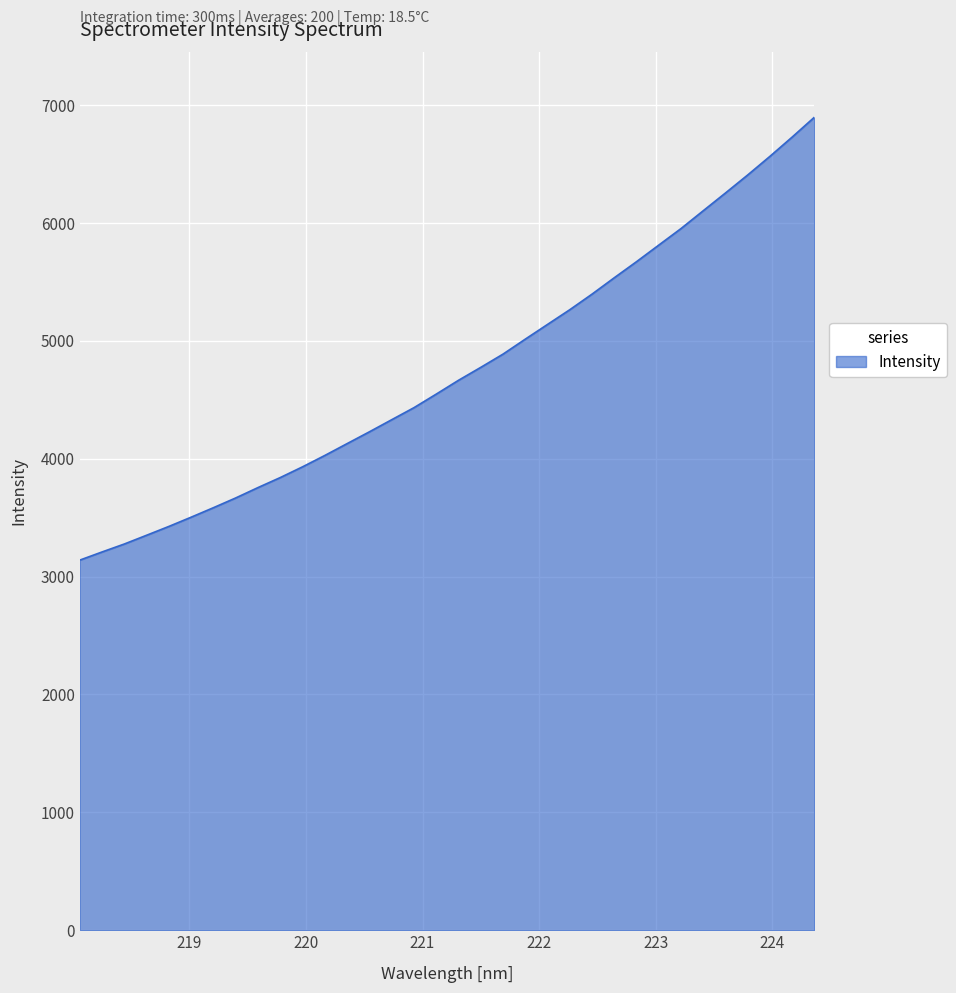

What is the minimum value shown in the chart?

3139.2